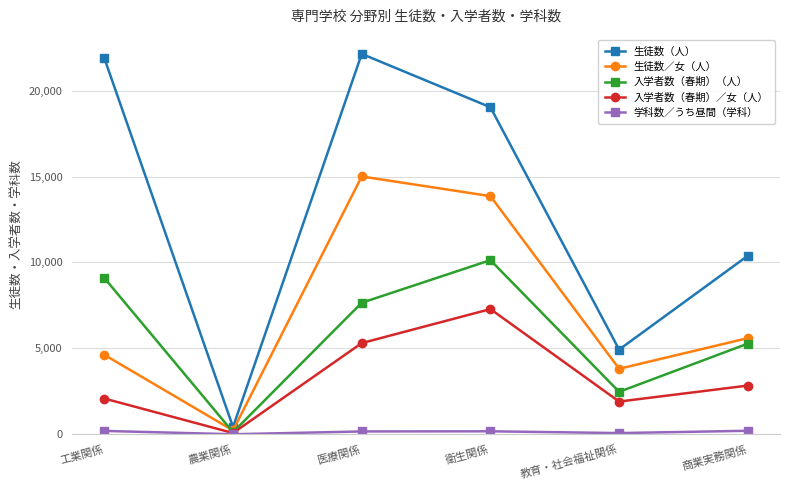

What is the difference between the maximum and minimum values in the 生徒数（人） series?

21712